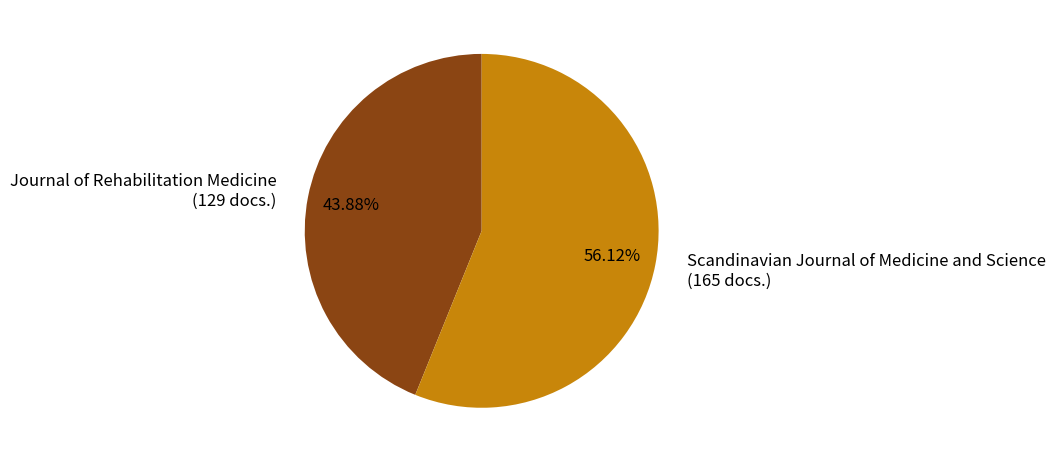

Is it true that Journal of Rehabilitation Medicine is 30% of the pie?

False